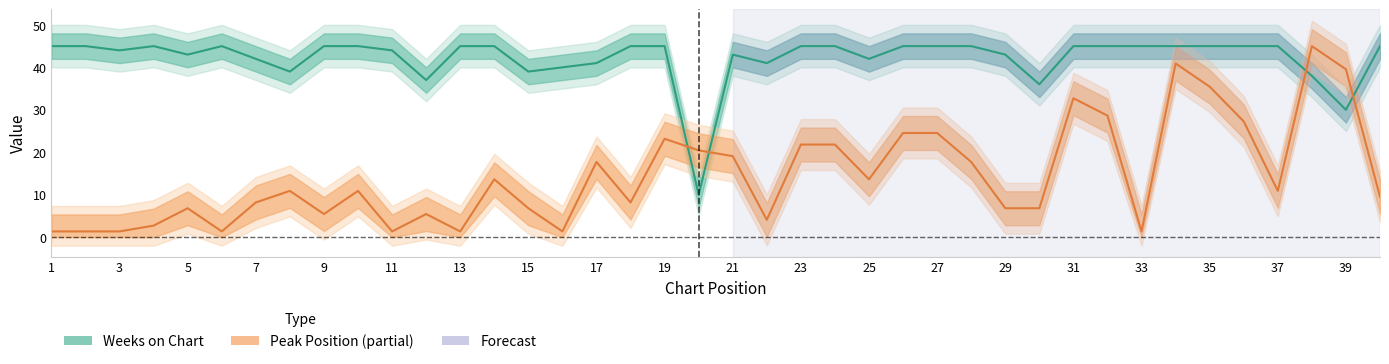

What is the sum of the Peak Position values at 26 and 1?

25.9